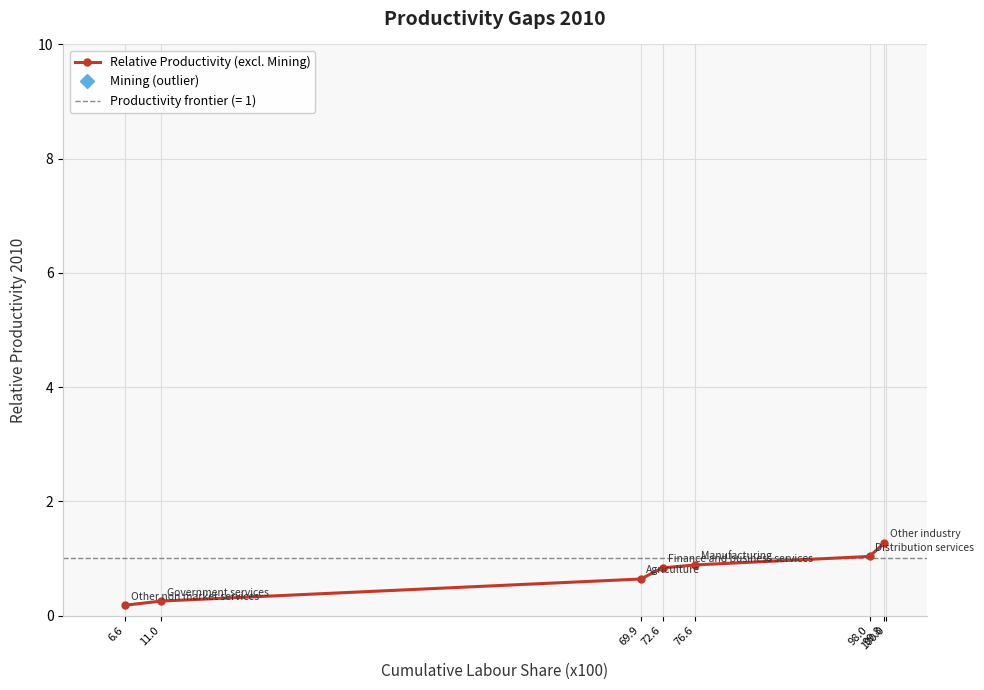

At which category does the chart reach its minimum across all series?

6.6